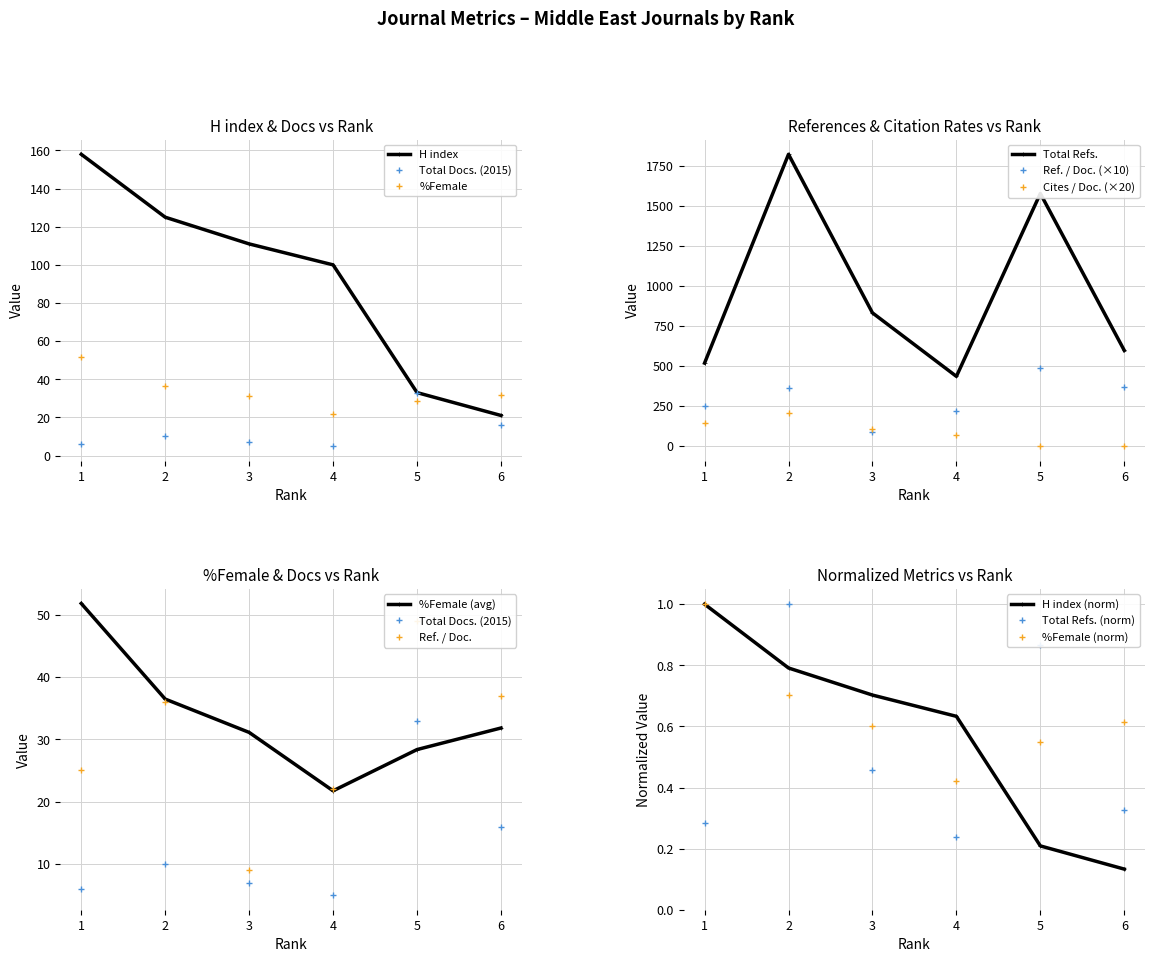

Between 1 and 2, which is larger?

1